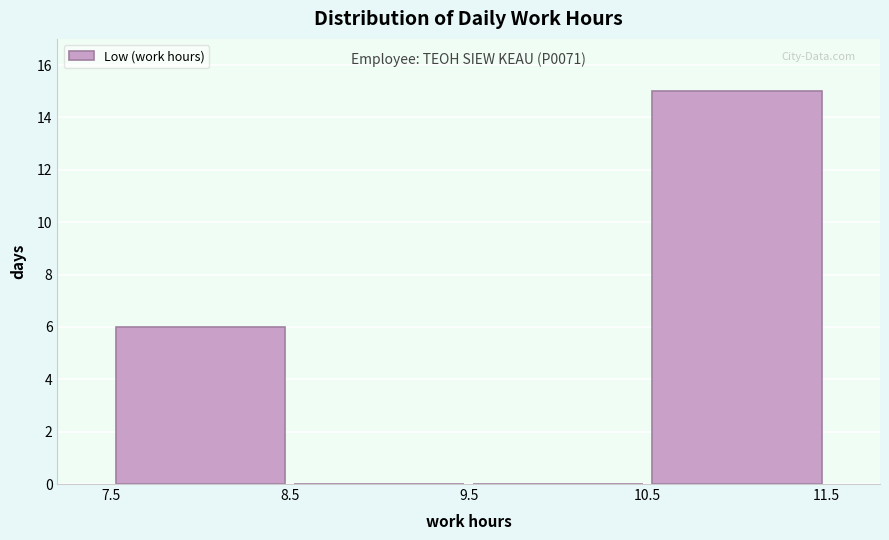

Which range on the x-axis has the tallest bar?

10.5 to 11.5